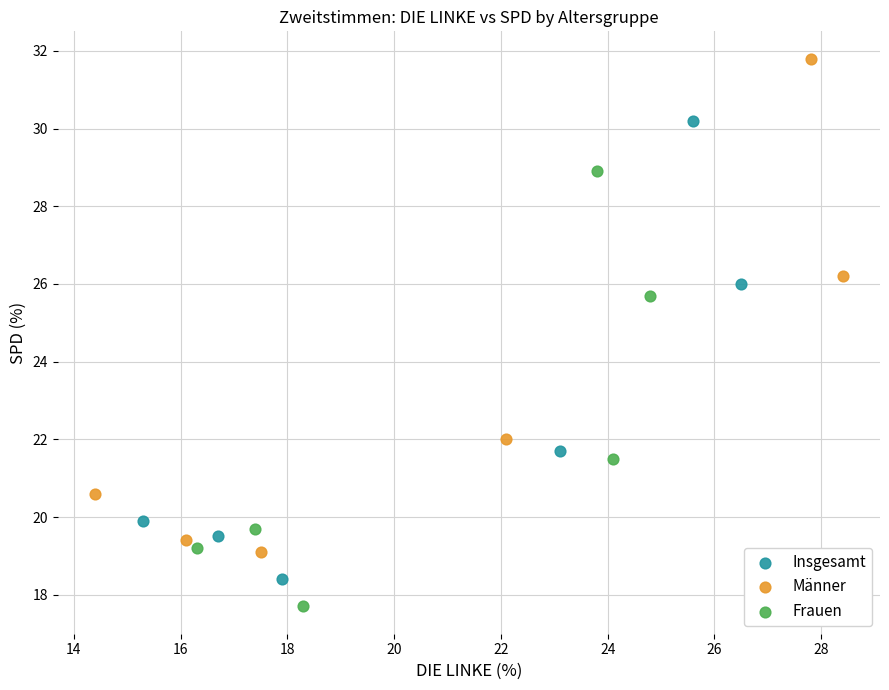

Which series contains the highest Y value?

Männer